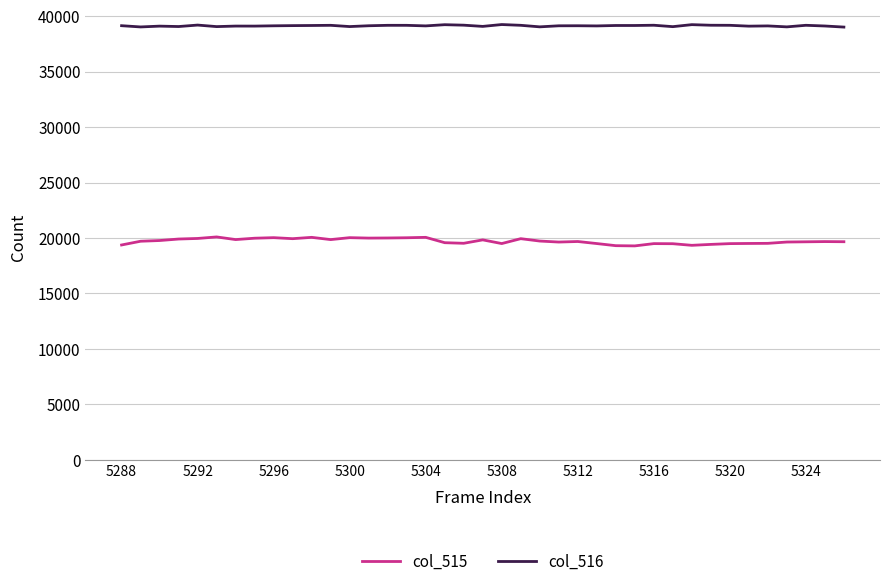

What is the difference between the maximum and minimum values in the col_515 series?

808